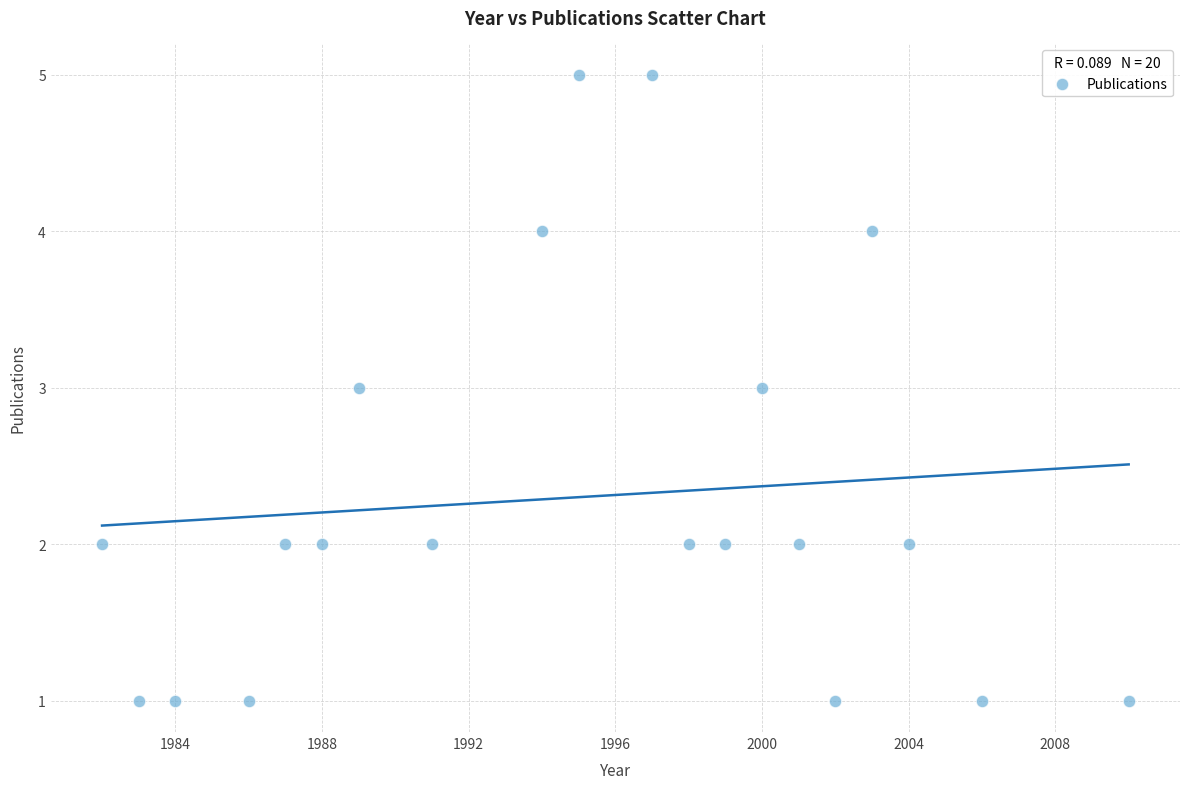

What is the range of X values (max minus min)?

28